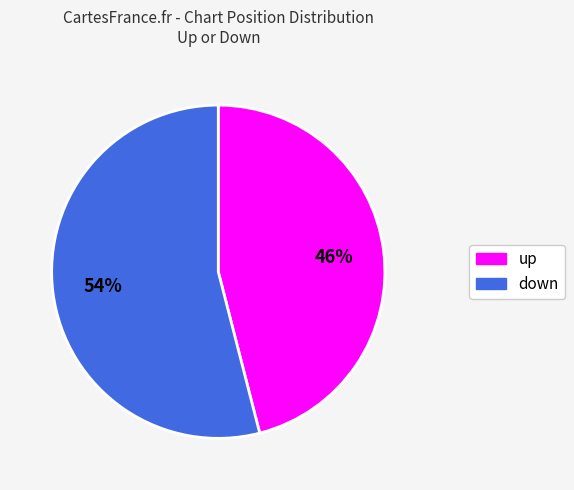

What is the ratio of the value at down to the value at up?

1.2